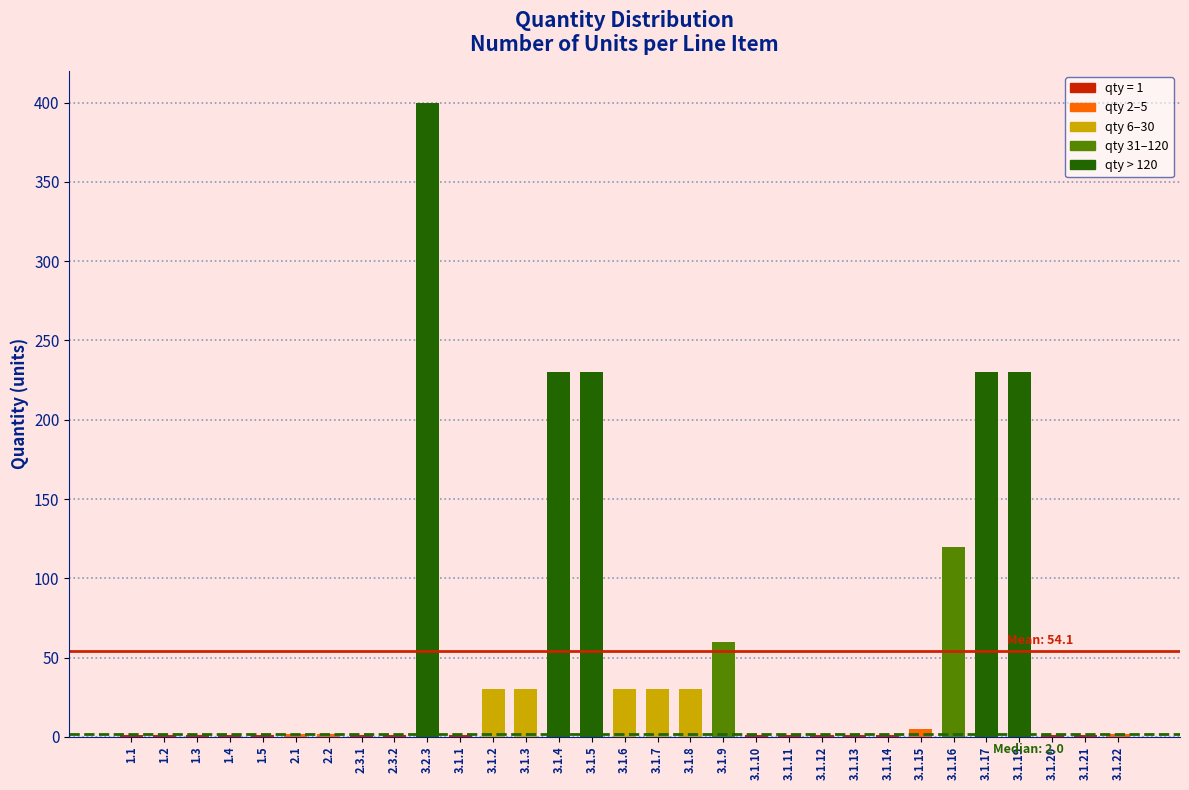

The value at 3.1.8 is 48. True or false?

False